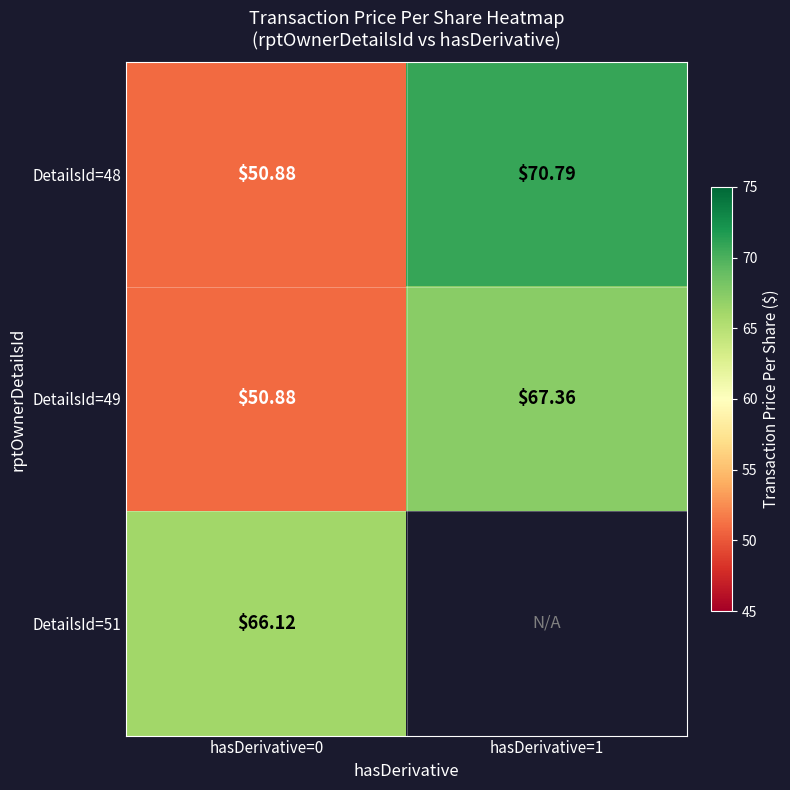

What is the maximum value for DetailsId=48?

70.8